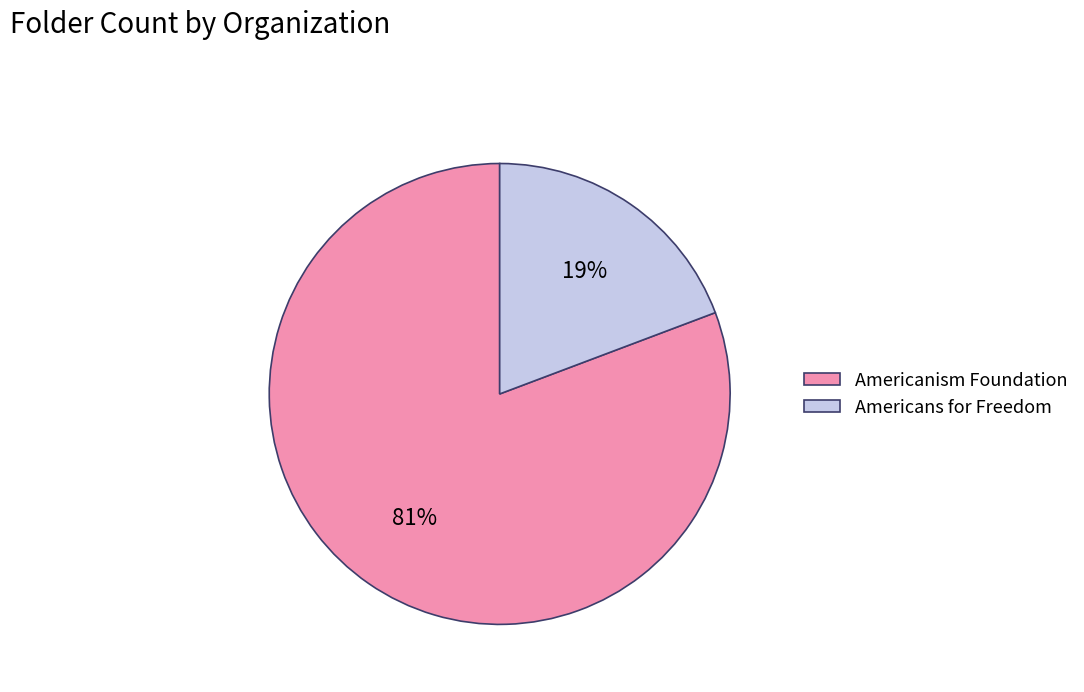

Which category has the smallest portion of the pie?

Americans for Freedom